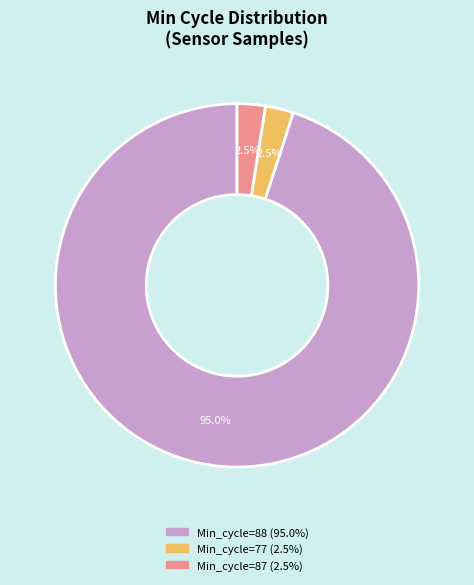

Does any single category account for the majority?

Yes